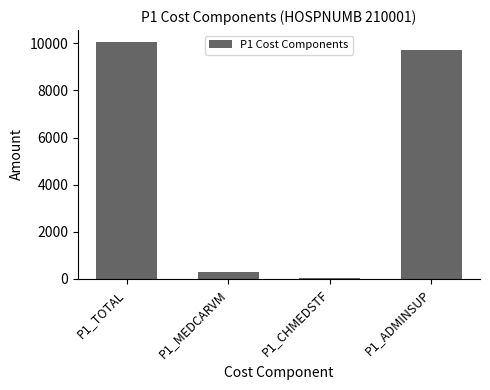

How many bars are there in total?

4